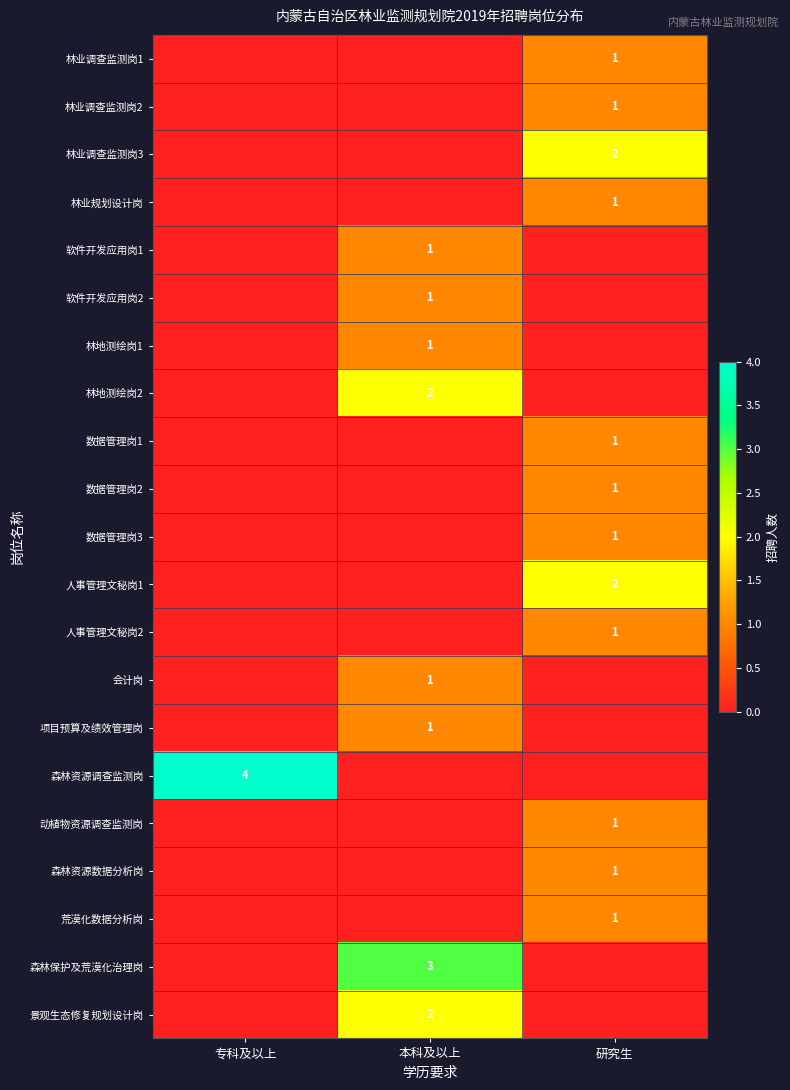

At how many categories does at least one series exceed 3?

1